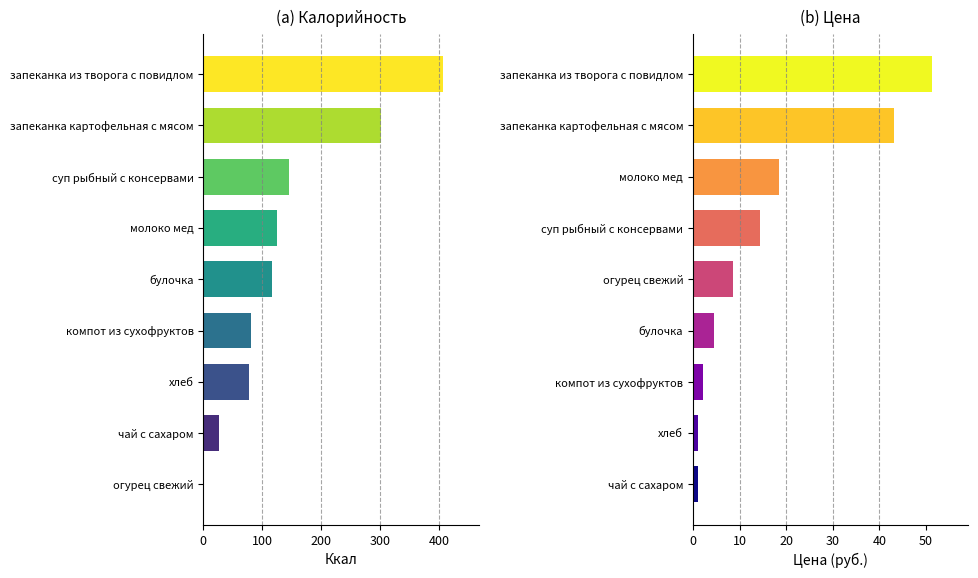

What is the maximum value shown in the chart?

406.0